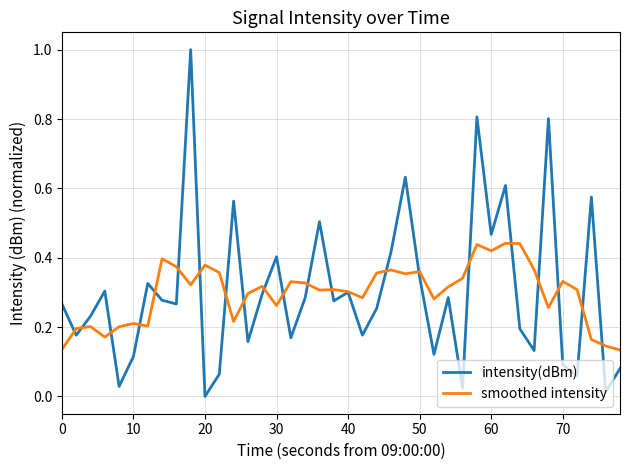

Rank the series by their maximum value, from highest to lowest.

intensity(dBm), smoothed intensity